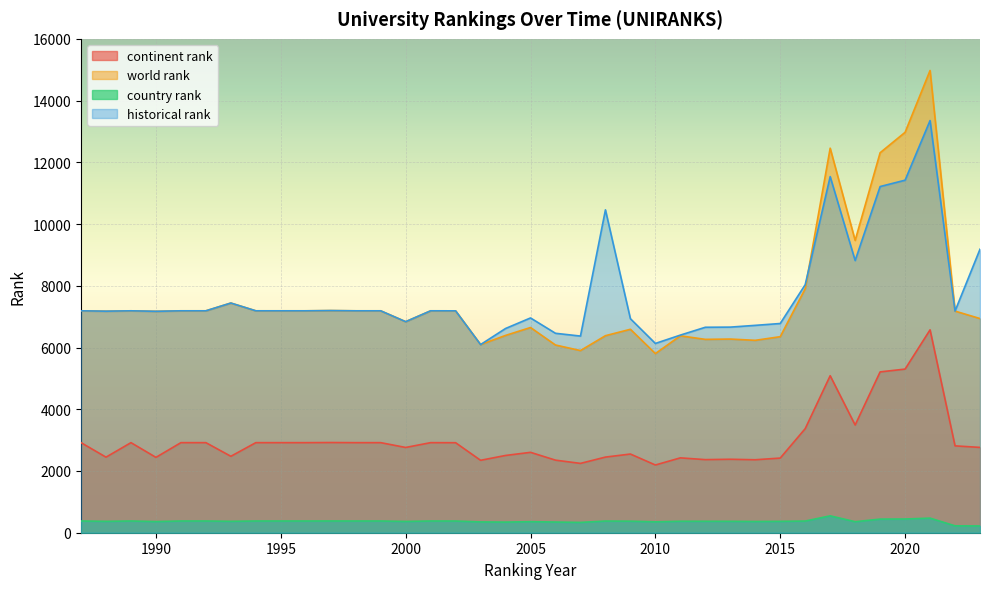

What is the difference between the maximum and minimum values in the world rank series?

9171